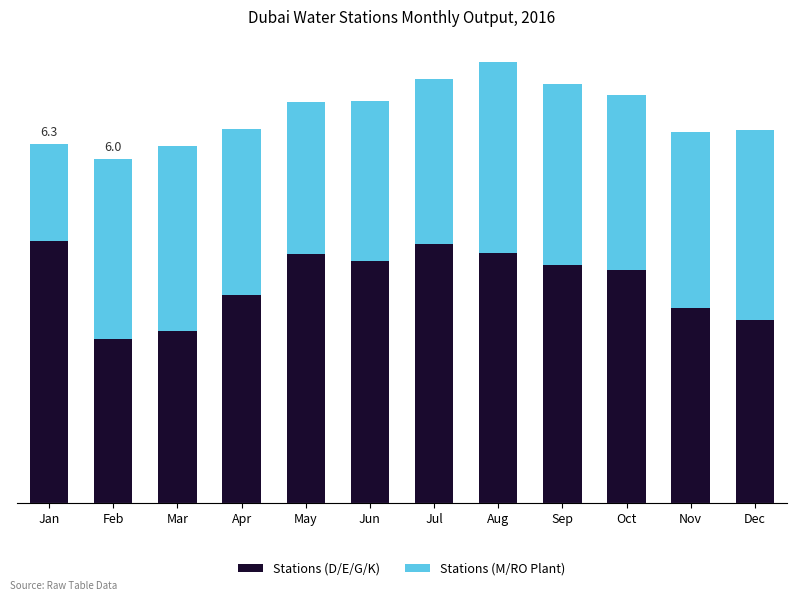

What are all the series names shown in the legend?

Stations (D/E/G/K), Stations (M/RO Plant)